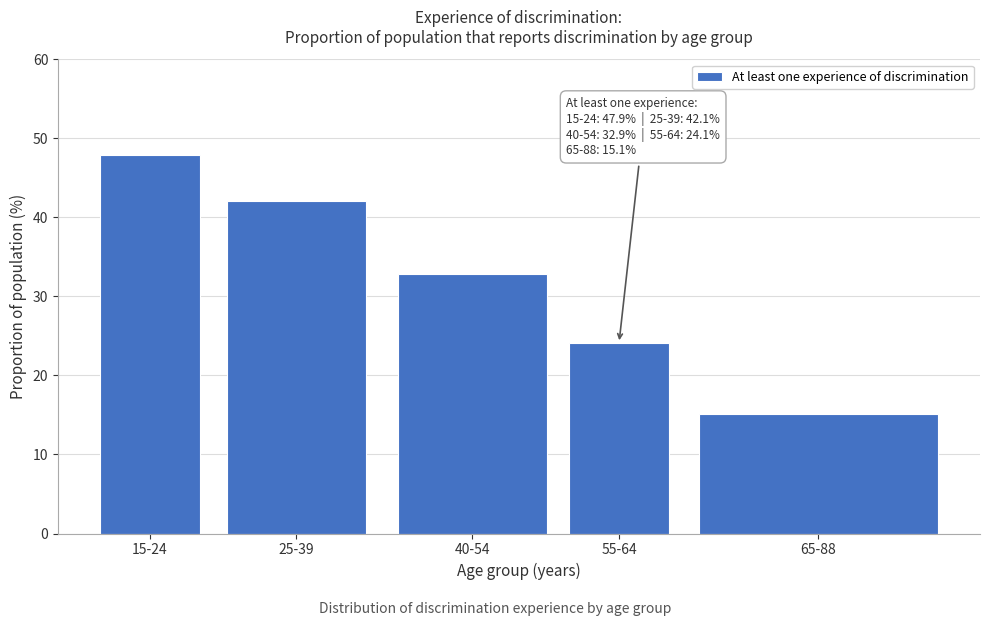

Reading left to right, list all the values displayed in this chart.

47.9	42.1	32.9	24.1	15.1